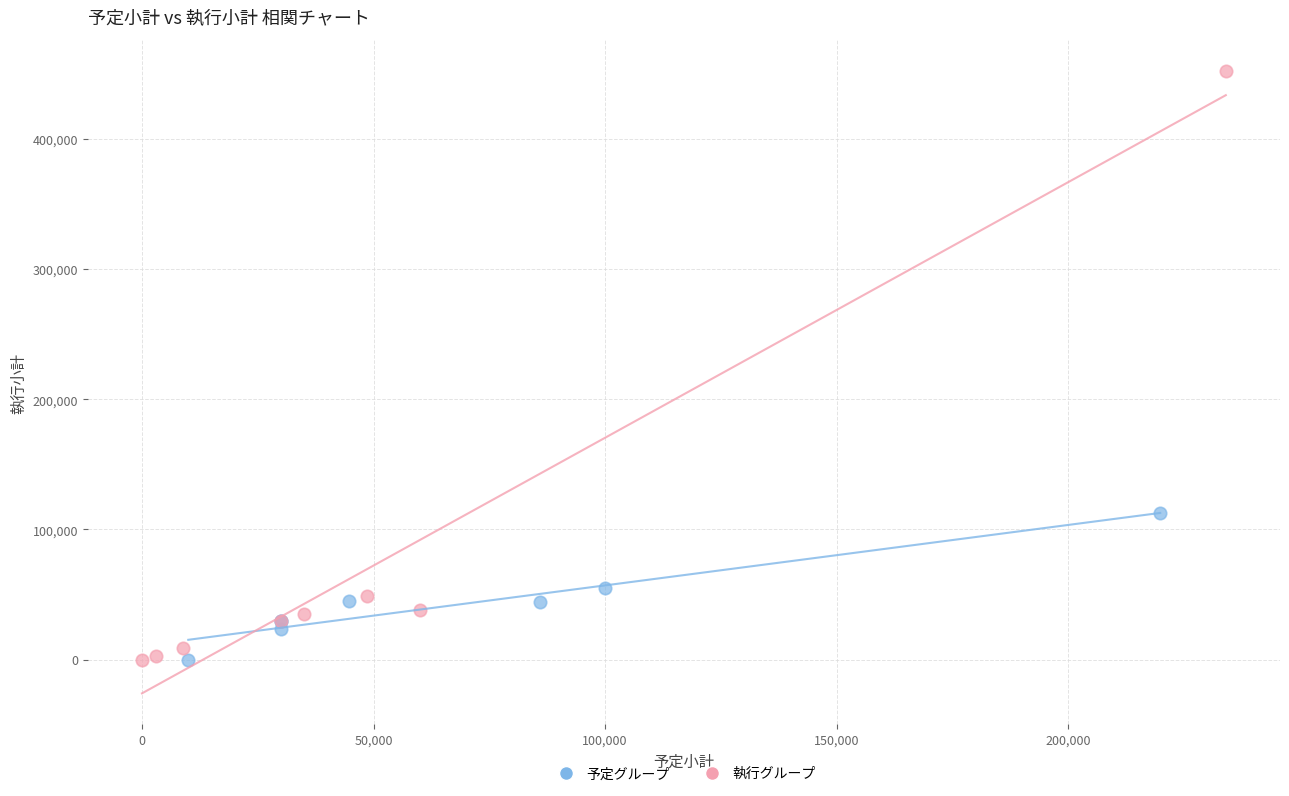

Which series has the largest Y range (max minus min)?

執行グループ